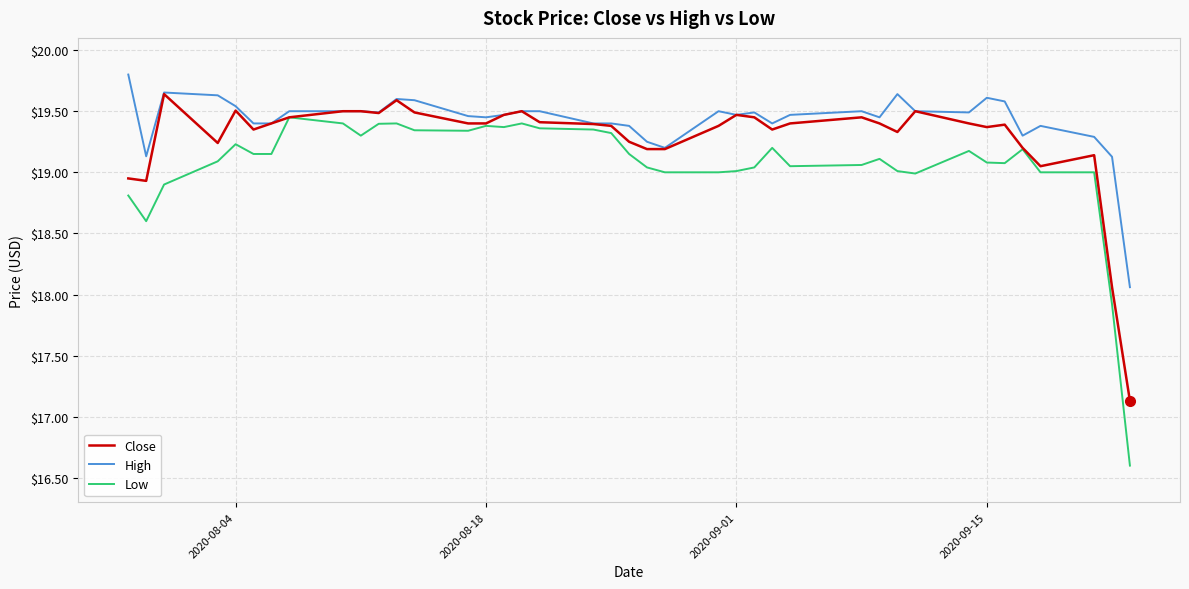

List the series in order of their overall mean, highest first.

High, Close, Low